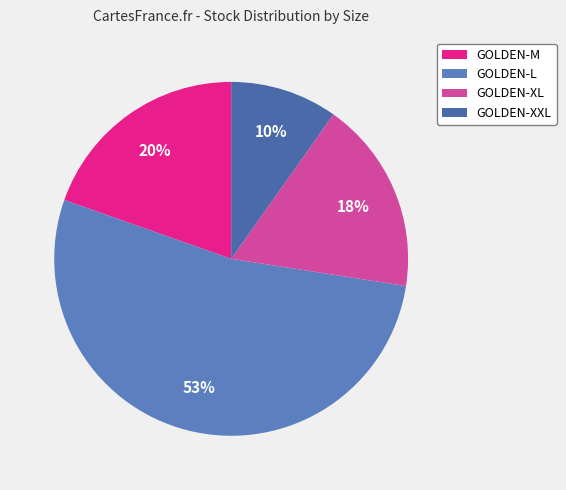

To the nearest percent, what percentage of the pie is GOLDEN-M?

20%